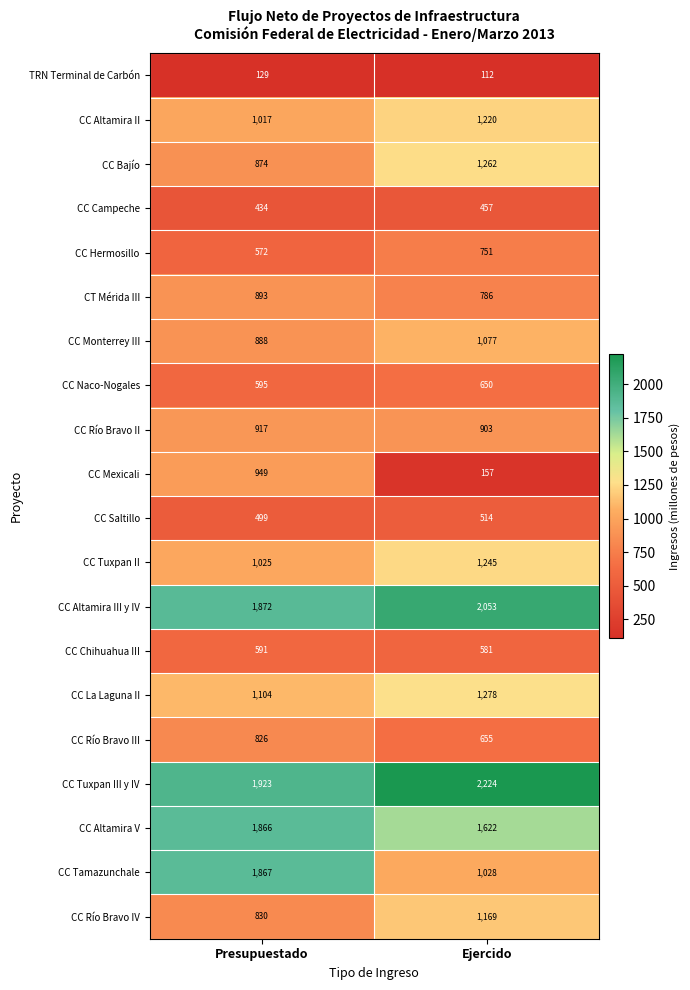

What is the sum of all CC Tuxpan II values?

2270